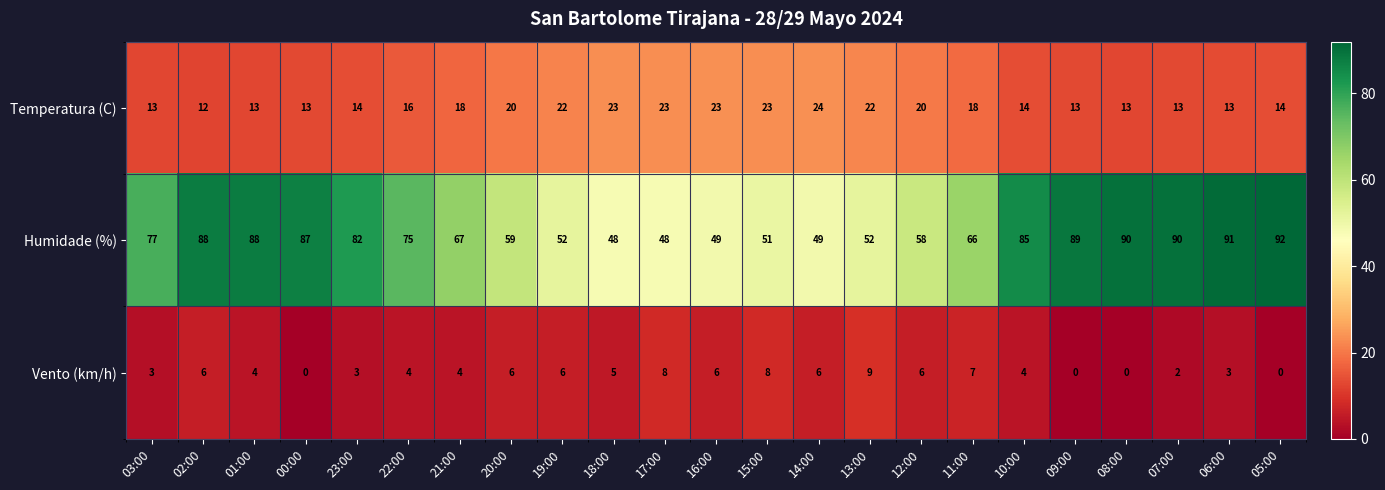

True or false: Vento (km/h) has a value of 2 at 19:00.

False